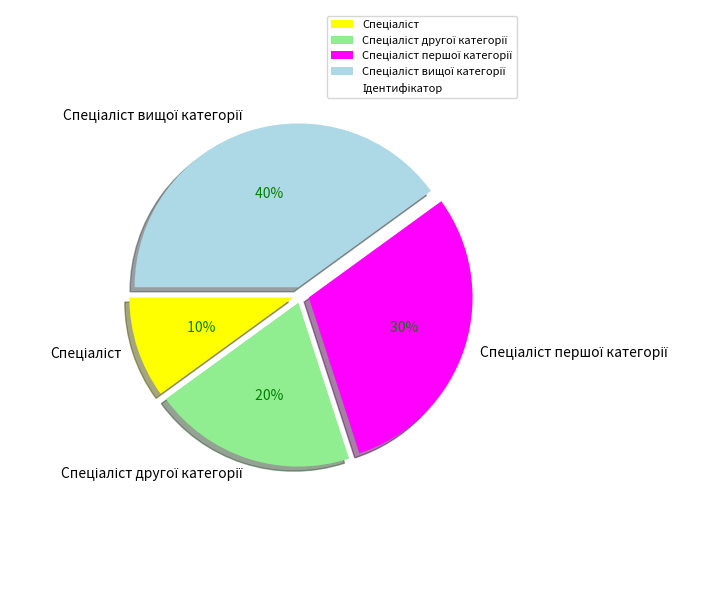

To the nearest percent, what is the average slice percentage?

25%